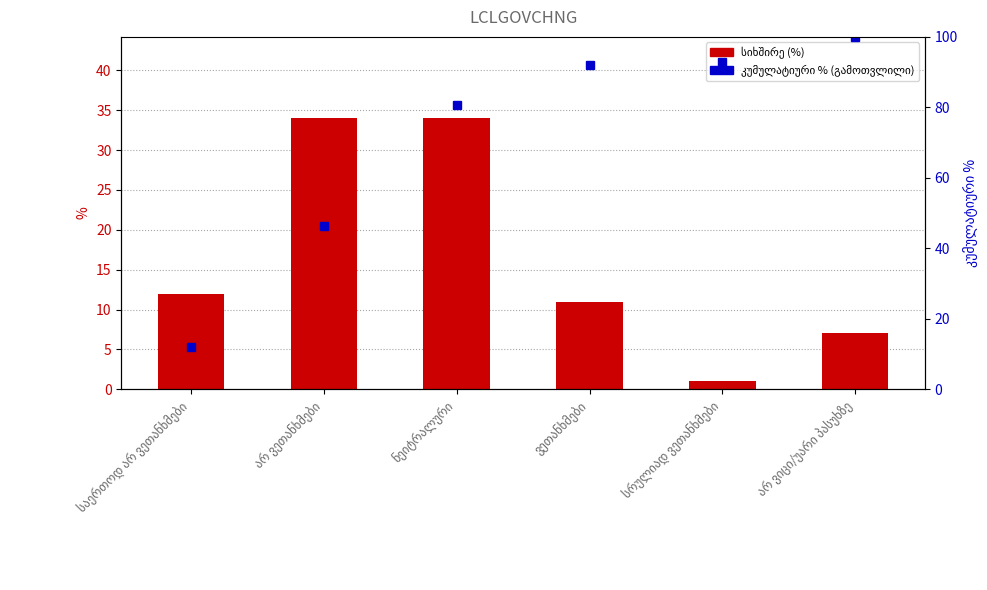

What is the average value of the სიხშირე (%) series?

16.5